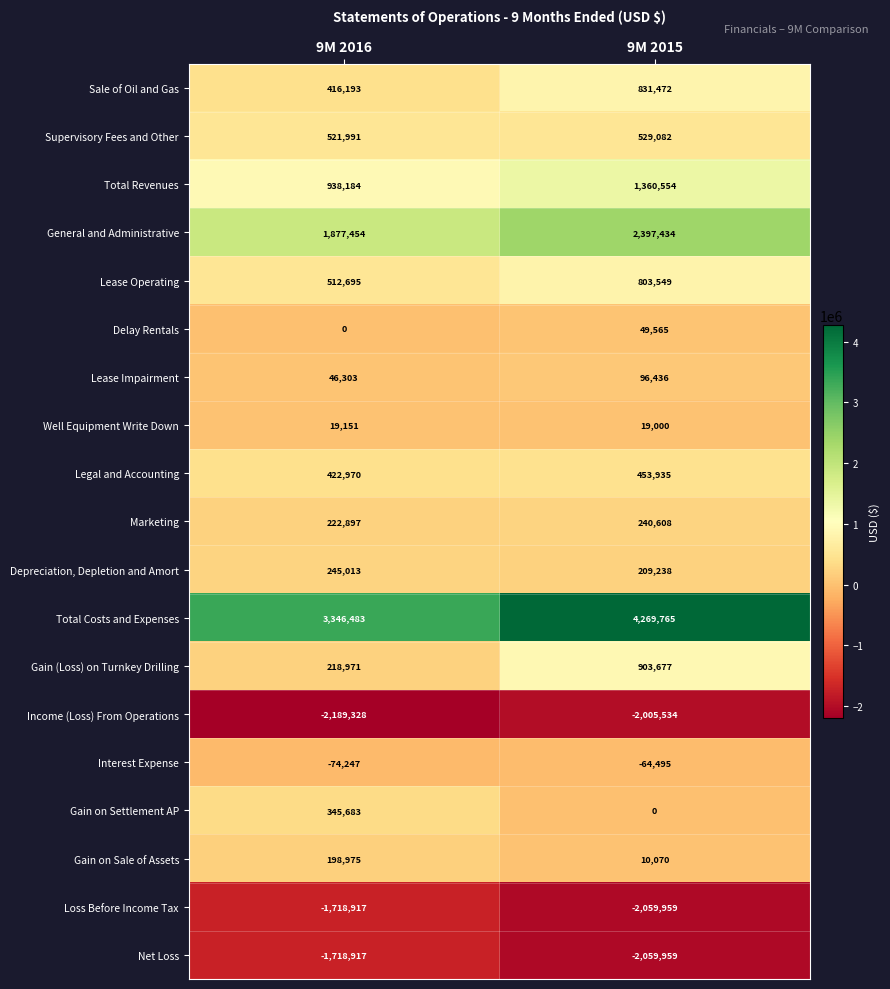

At which category does the chart reach its peak across all series?

9M 2015